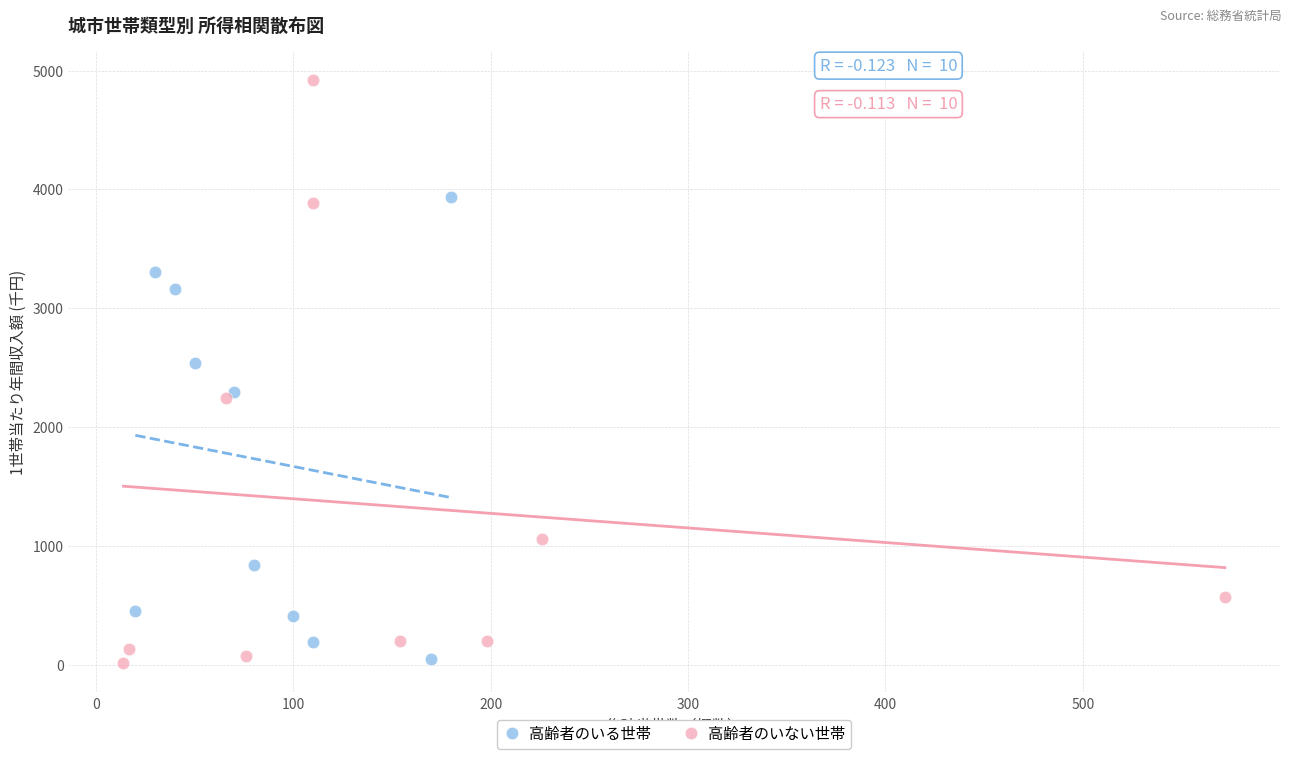

Which series contains the highest Y value?

高齢者のいない世帯